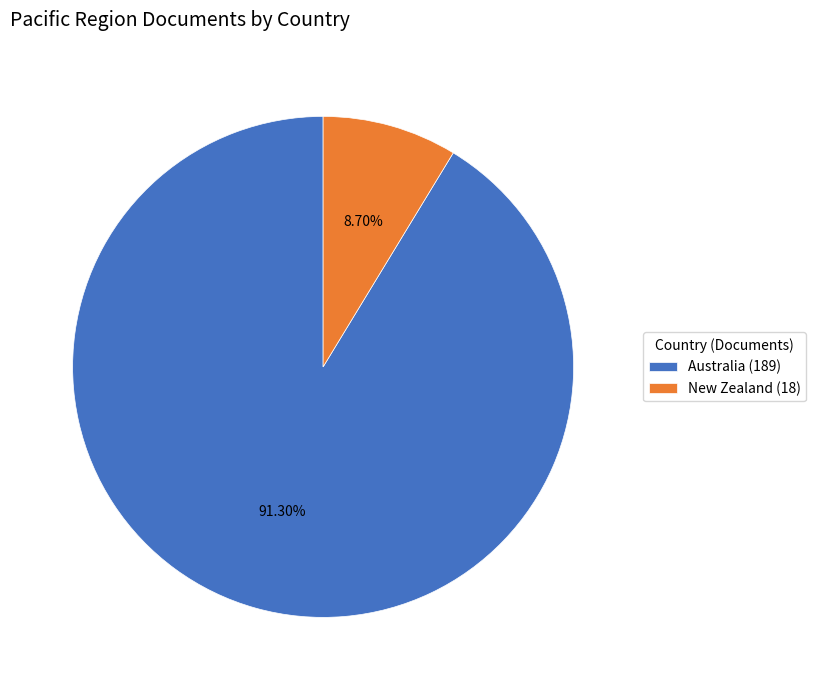

What portion of the pie excludes New Zealand?

91.3%